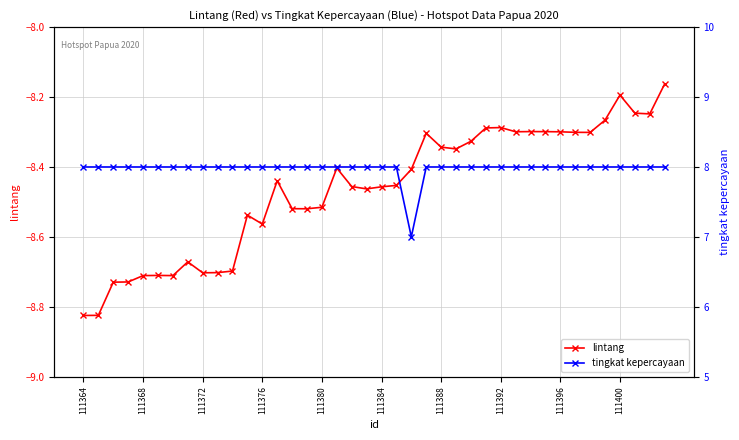

What is the value of the lintang point at the 28th from the left?

-8.3